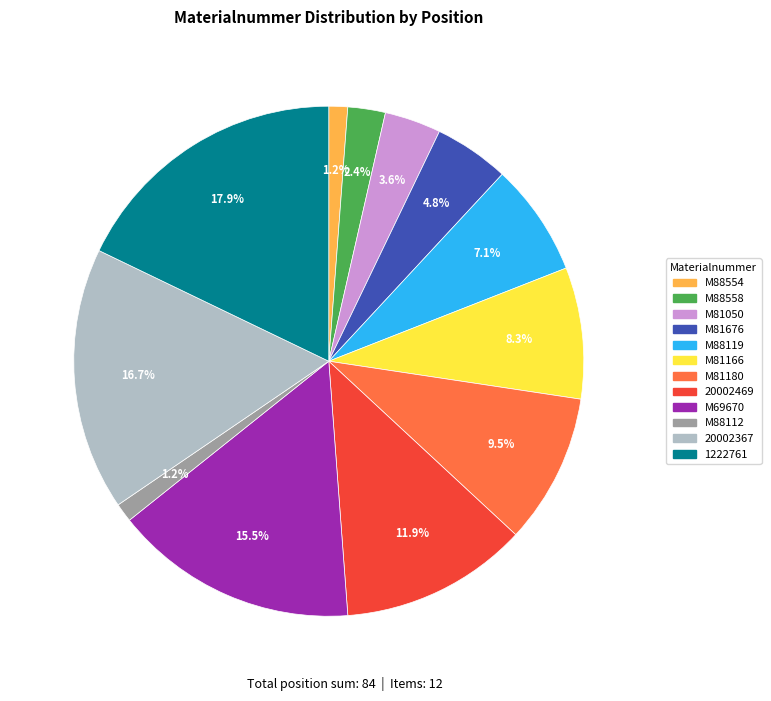

Count the number of slices in the pie.

12